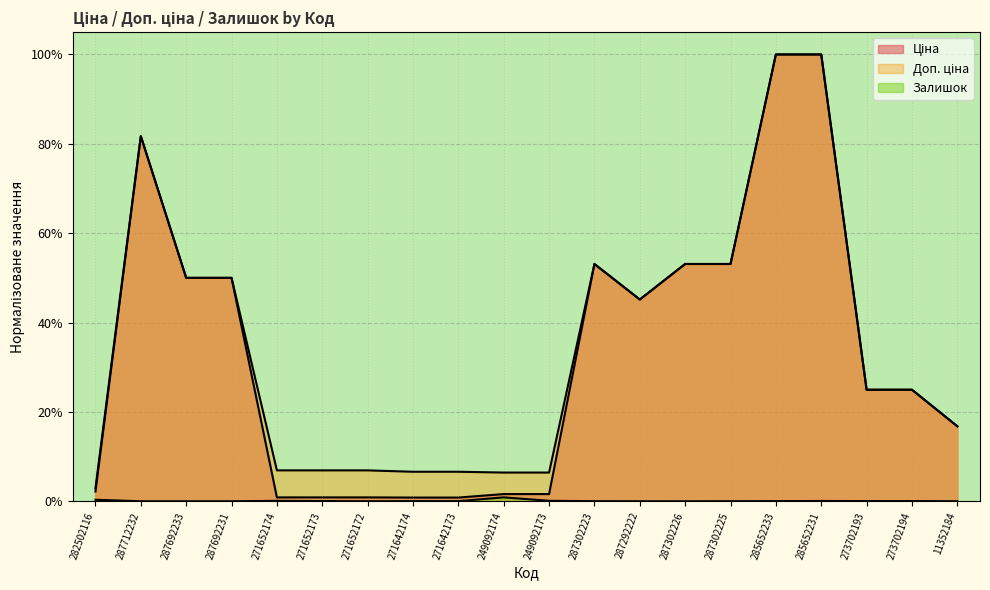

Reading left to right, extract all data points from this chart.

Ціна: 282502116=0.0	287712232=0.8	287692233=0.5	287692231=0.5	271652174=0.0	271652173=0.0	271652172=0.0	271642174=0.0	271642173=0.0	249092174=0.0	249092173=0.0	287302223=0.5	287292222=0.5	287302226=0.5	287302225=0.5	285652233=1.0	285652231=1.0	273702193=0.2	273702194=0.2	11352184=0.2
Доп. ціна: 282502116=0.0	287712232=0.8	287692233=0.5	287692231=0.5	271652174=0.1	271652173=0.1	271652172=0.1	271642174=0.1	271642173=0.1	249092174=0.1	249092173=0.1	287302223=0.5	287292222=0.5	287302226=0.5	287302225=0.5	285652233=1.0	285652231=1.0	273702193=0.2	273702194=0.2	11352184=0.2
Залишок: 282502116=0.0	287712232=0.0	287692233=0.0	287692231=0.0	271652174=0.0	271652173=0.0	271652172=0.0	271642174=0.0	271642173=0.0	249092174=0.0	249092173=0.0	287302223=0.0	287292222=0.0	287302226=0.0	287302225=0.0	285652233=0.0	285652231=0.0	273702193=0.0	273702194=0.0	11352184=0.0